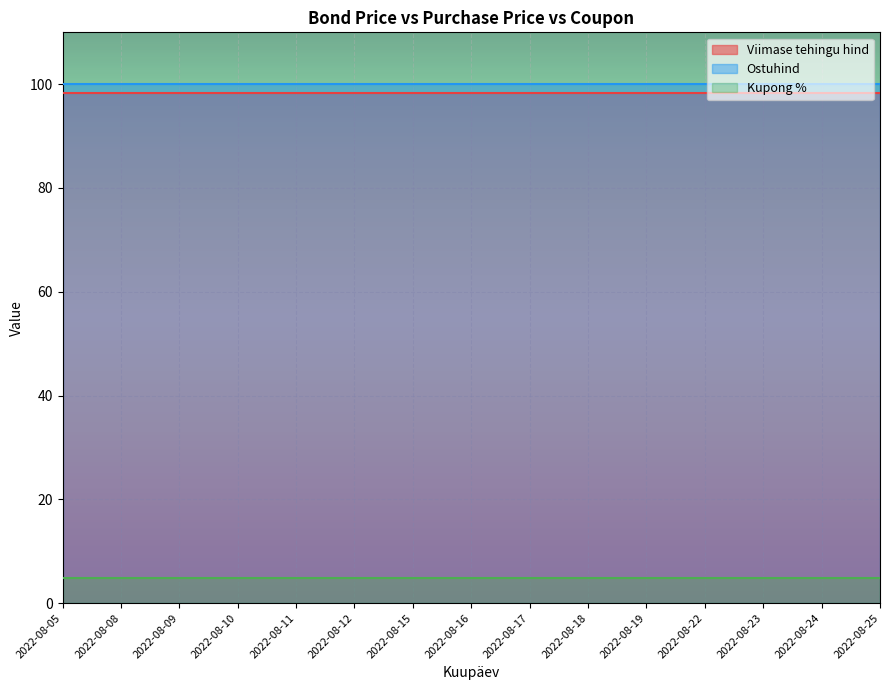

At which category is the sum across all series the highest?

2022-08-05